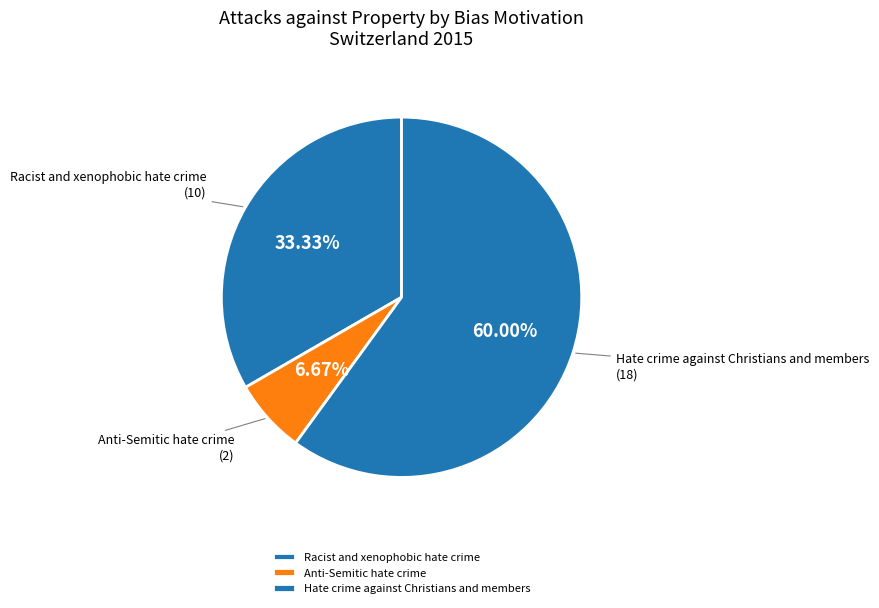

How many slices are in this pie chart?

3